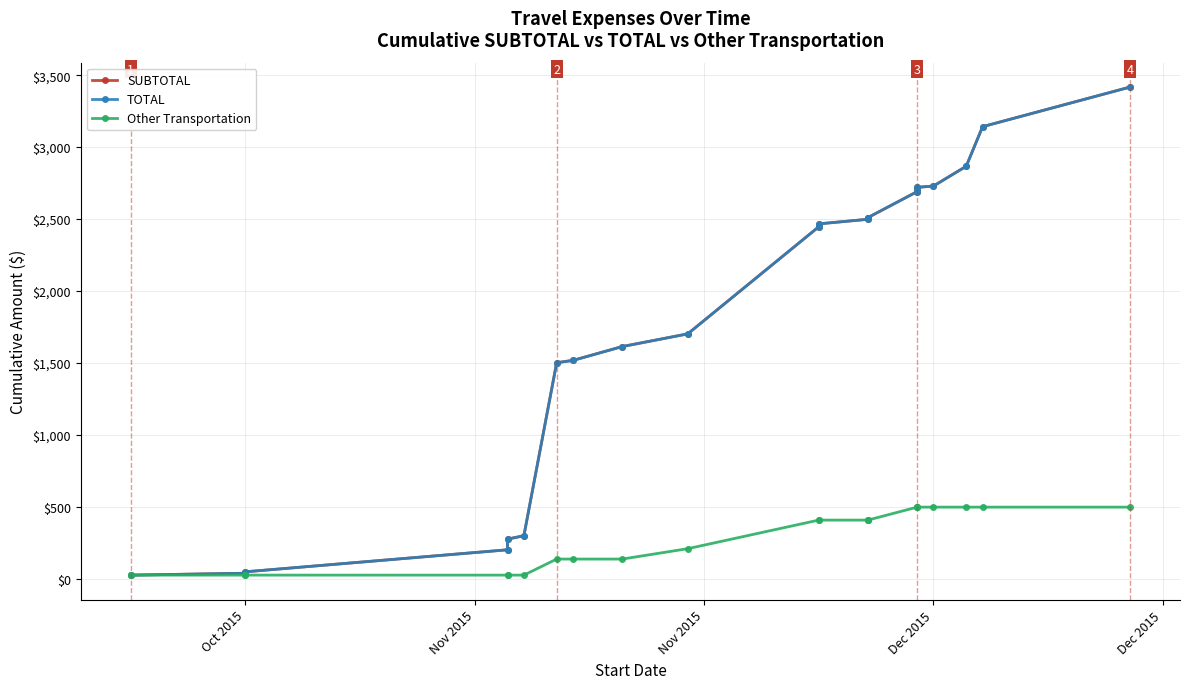

What are all the series names shown in the legend?

SUBTOTAL, TOTAL, Other Transportation